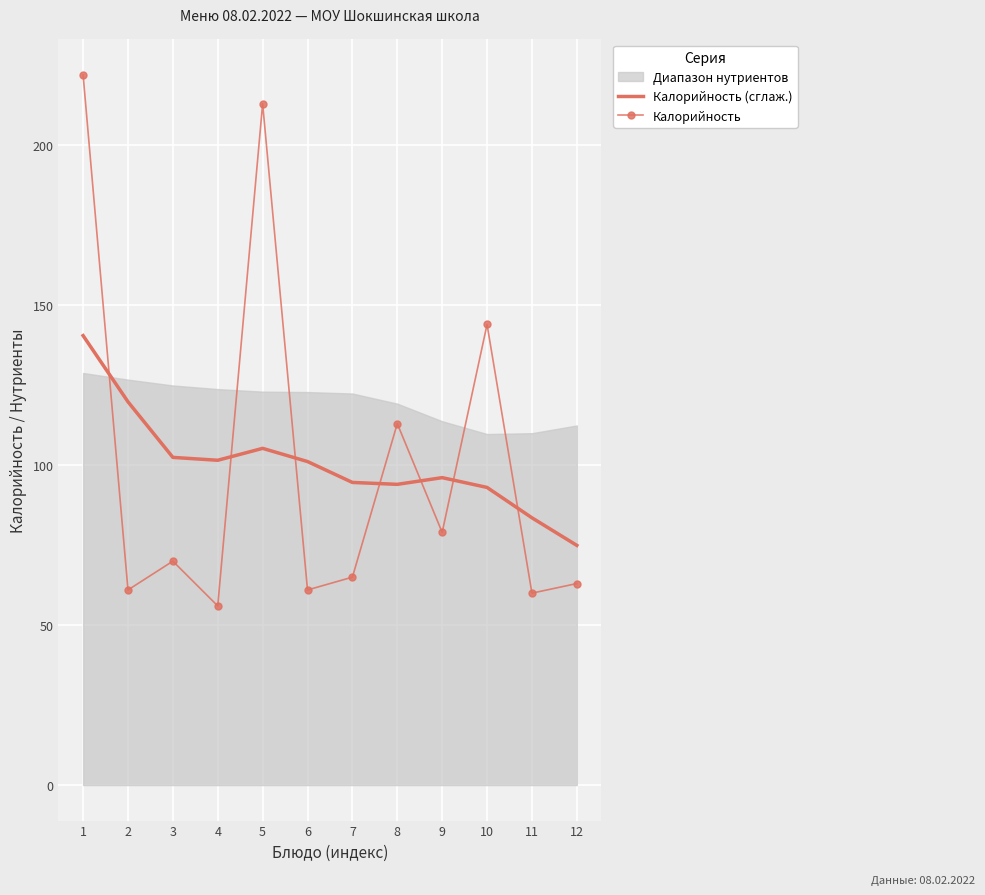

What is the maximum value for Калорийность?

222.0